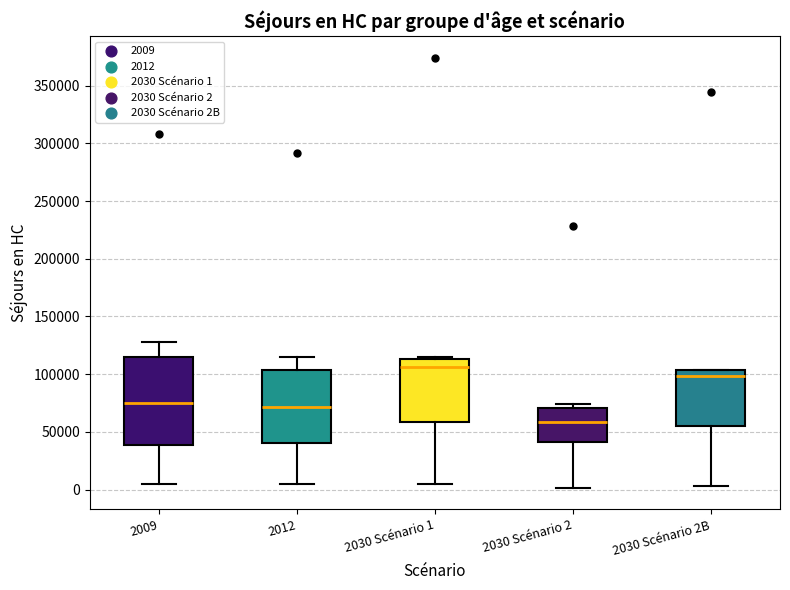

Where does the median line of the box for 2030 Scénario 2B sit on the y-axis? The values are not printed on the chart, so give them approximately, as read against the axis.

100000